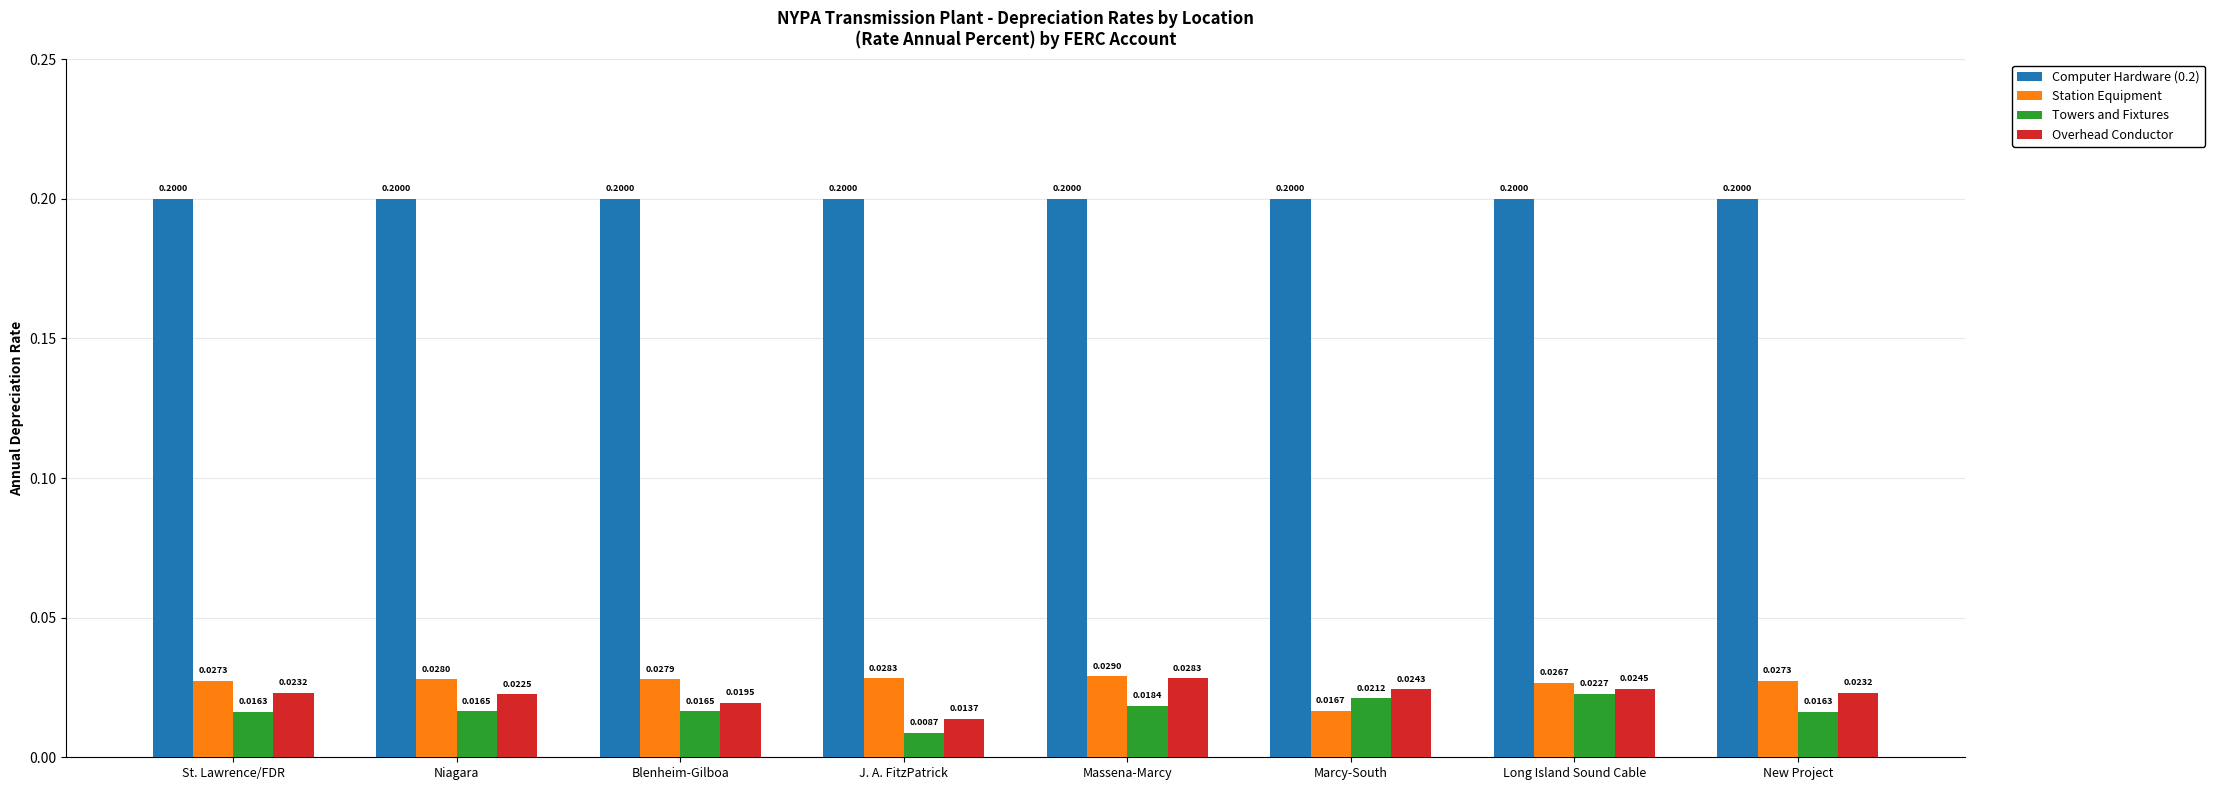

List the series in order of their peak value, highest first.

Computer Hardware (0.2), Station Equipment, Overhead Conductor, Towers and Fixtures